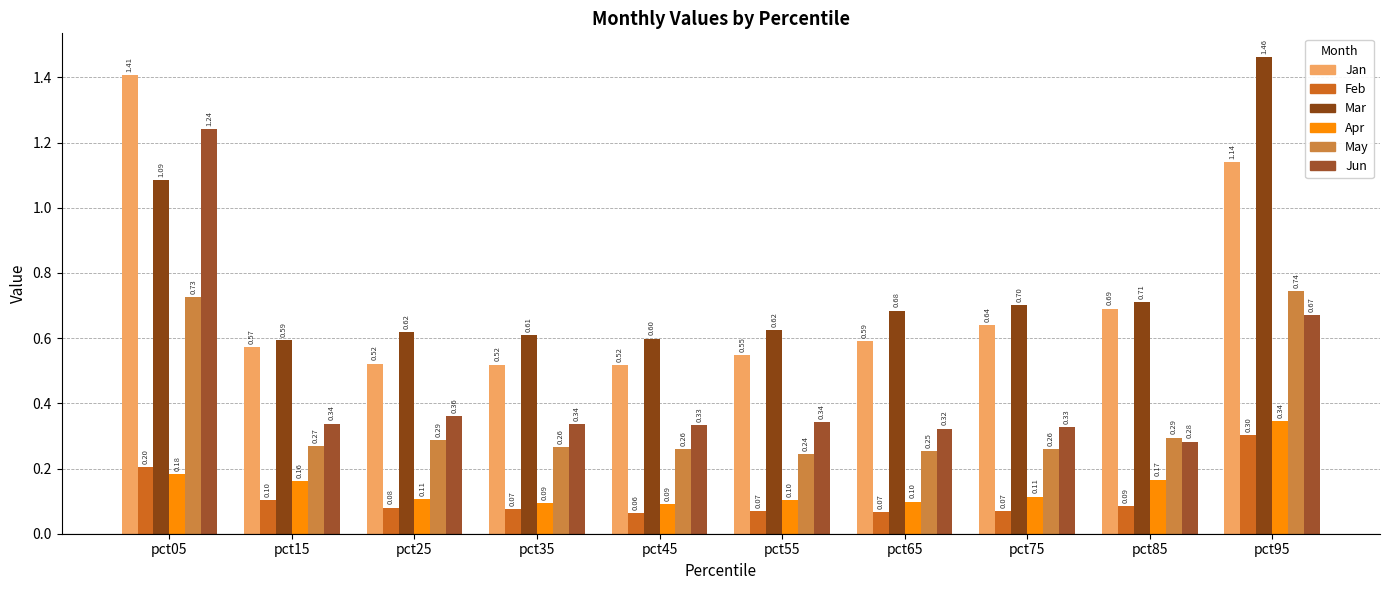

What is the total value across all series at pct55?

1.9